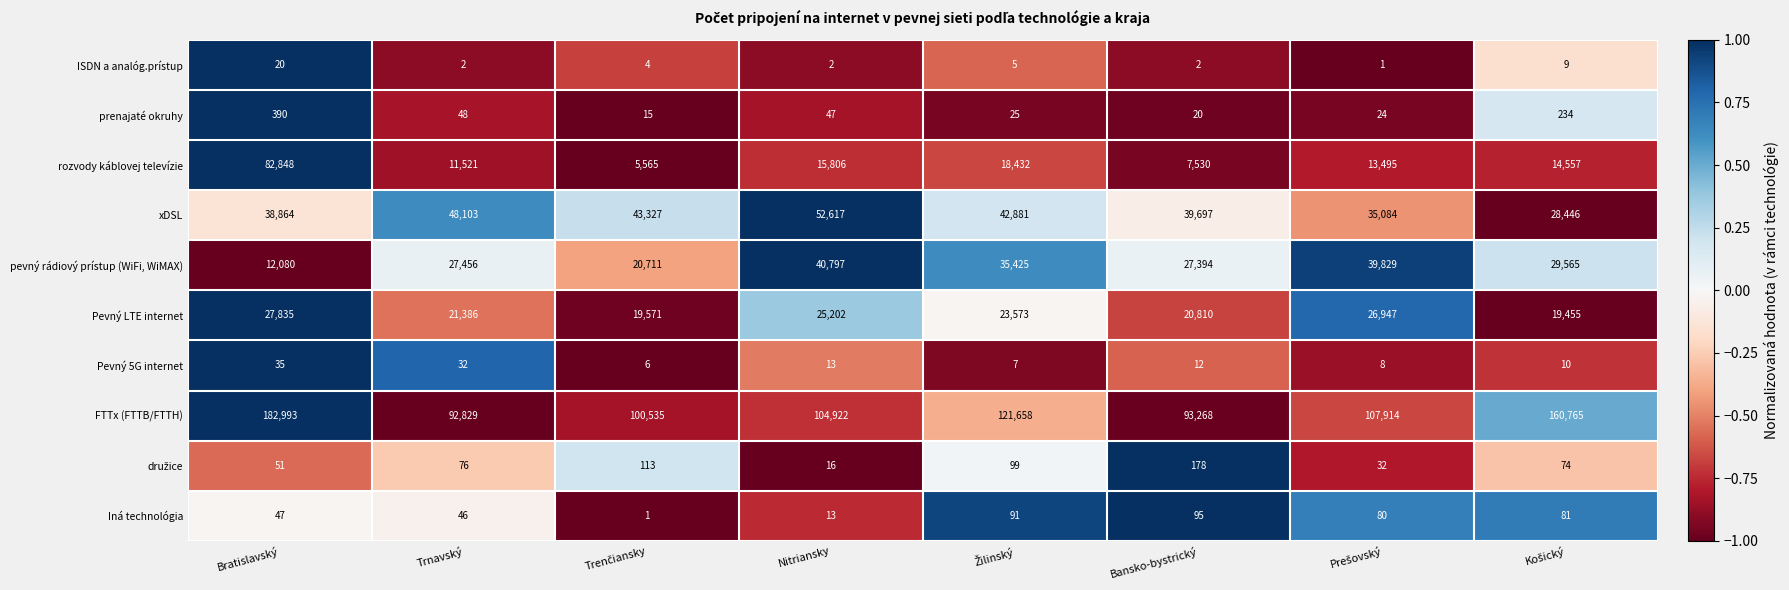

What is the highest value of the FTTx (FTTB/FTTH) series?

182993